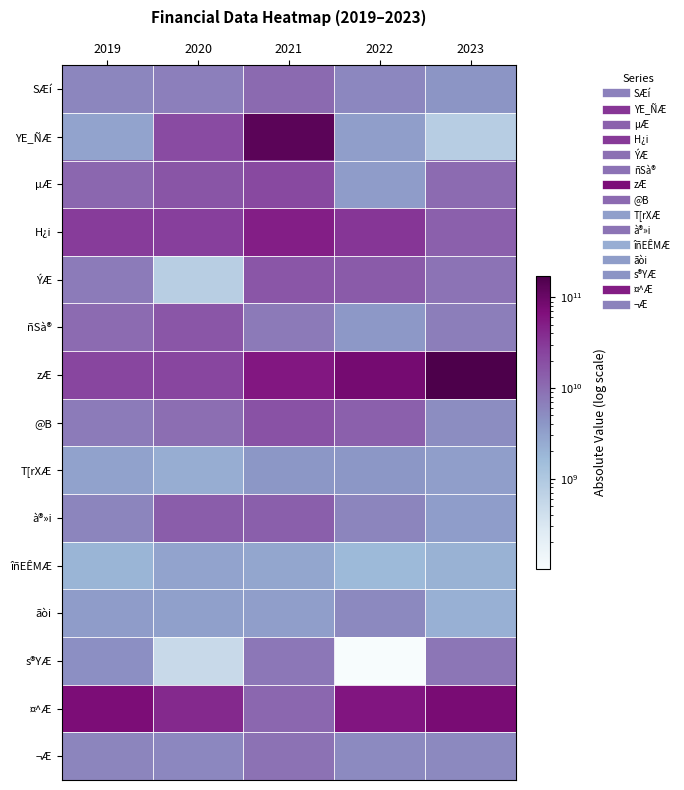

How many series are shown in this chart?

15